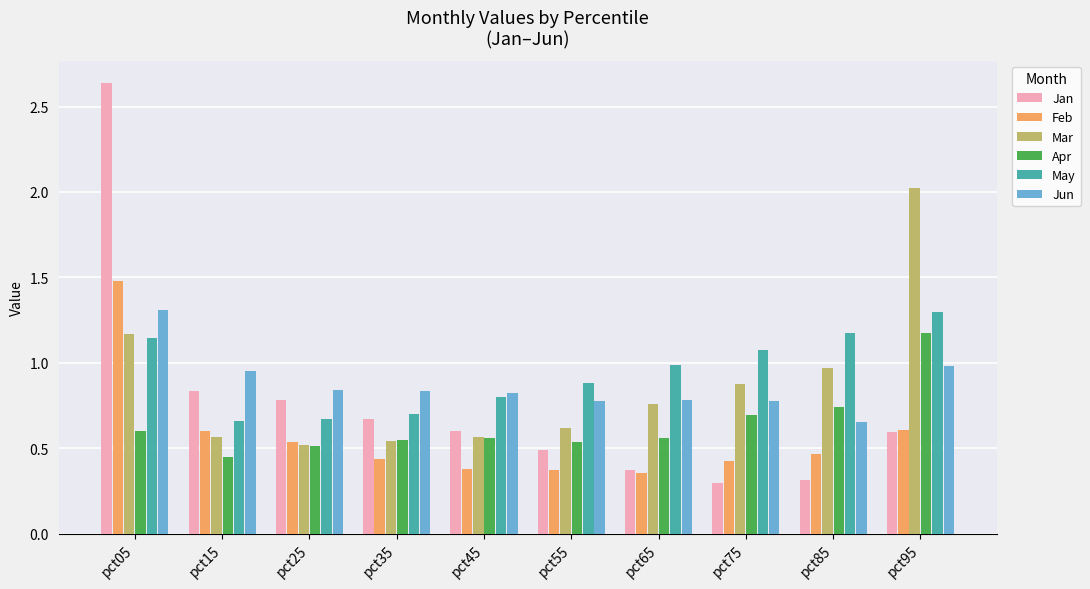

Is it true that Jun equals 0.4 at pct15?

False